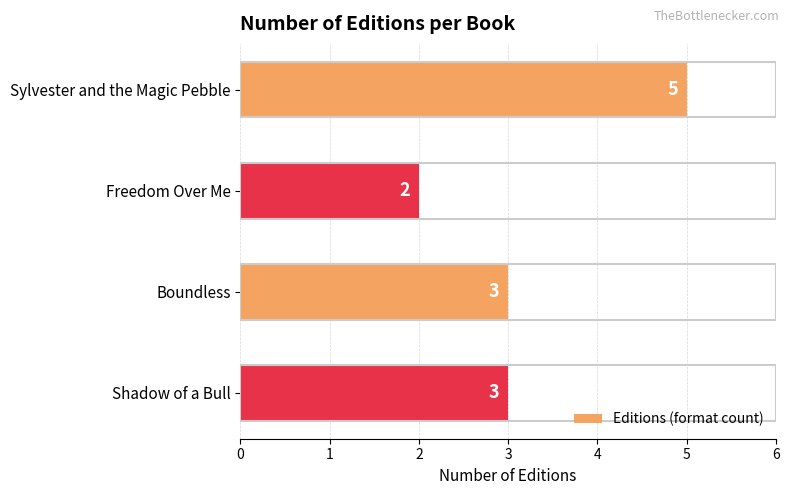

Reading bottom to top, what are all the values shown in this chart?

Shadow of a Bull=3	Boundless=3	Freedom Over Me=2	Sylvester and the Magic Pebble=5